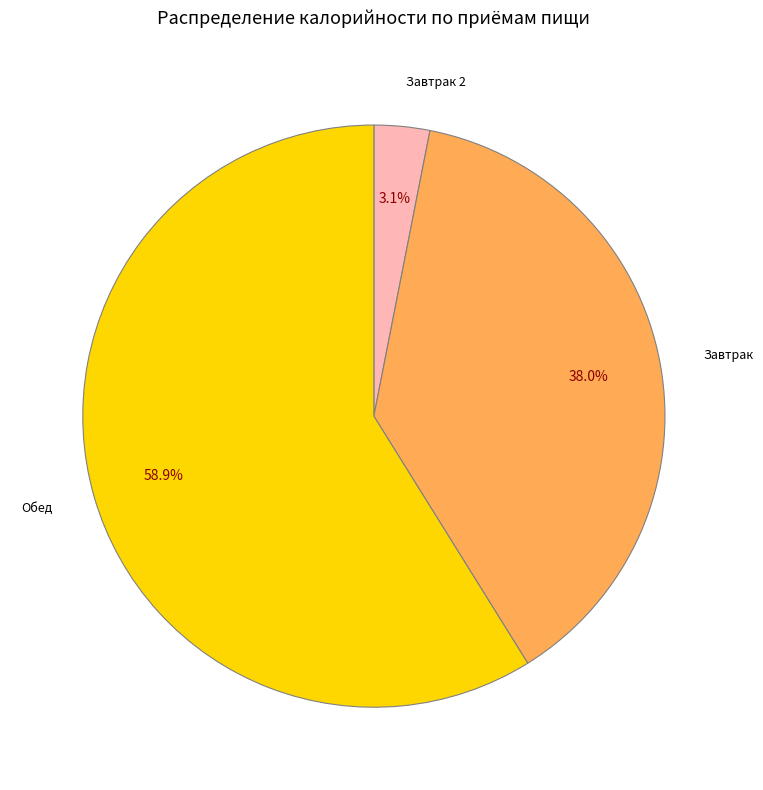

Which has a higher value, Завтрак 2 or Завтрак?

Завтрак